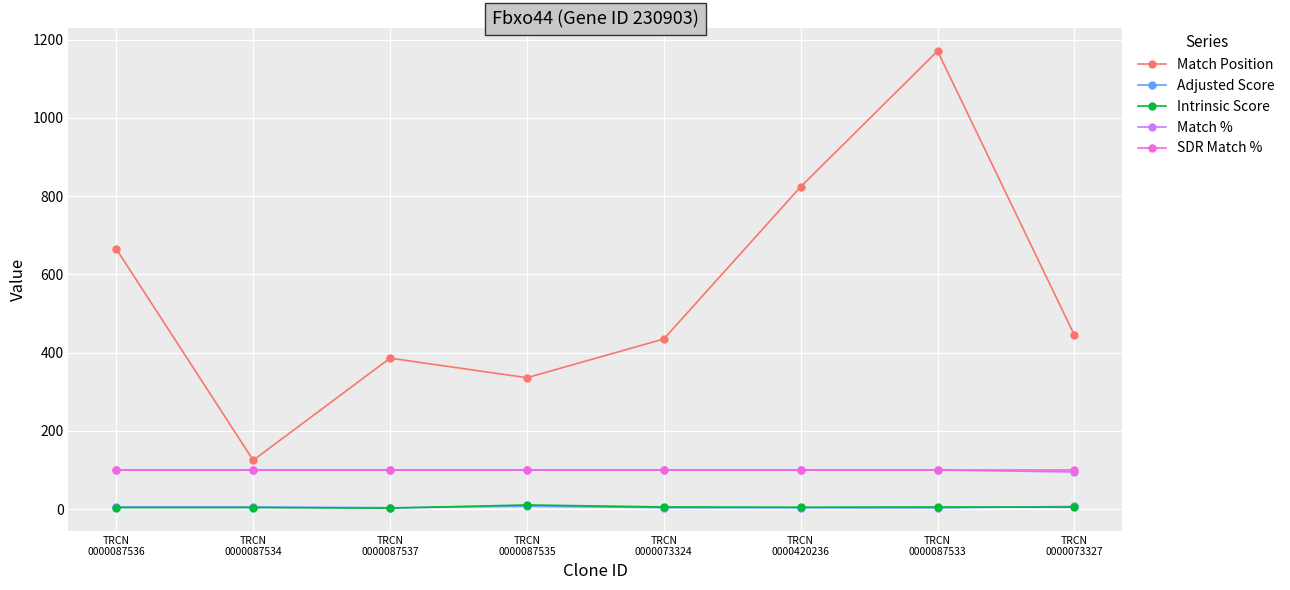

Where does the Match Position series first go above 445?

TRCN
0000087536